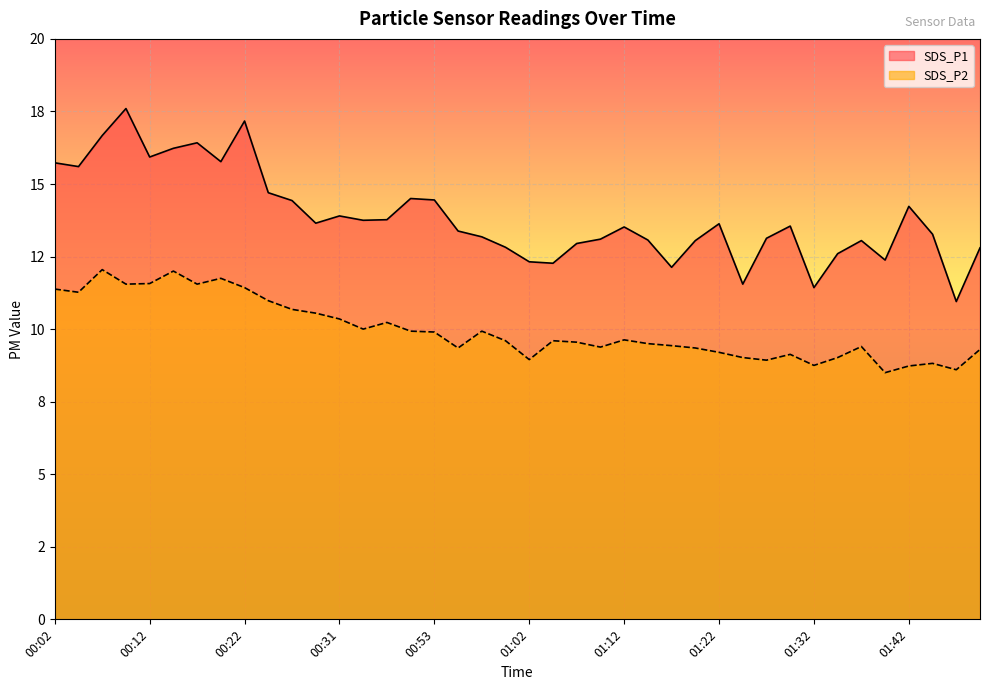

True or false: SDS_P1 and SDS_P2 intersect in this chart.

False